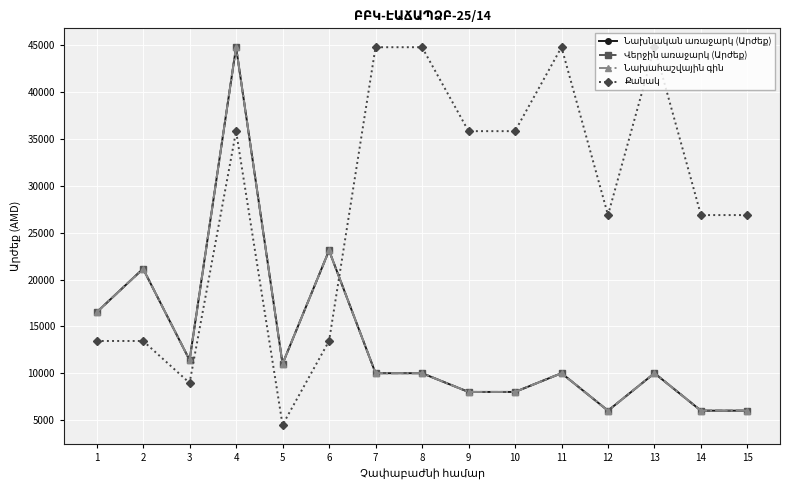

Which series has the largest total across all categories?

Քանակ